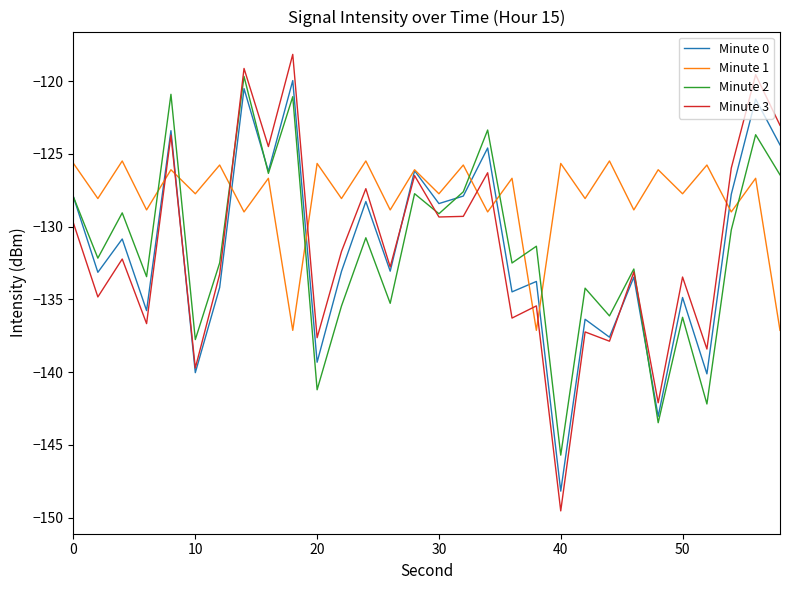

What is the minimum value shown in the chart?

-149.5